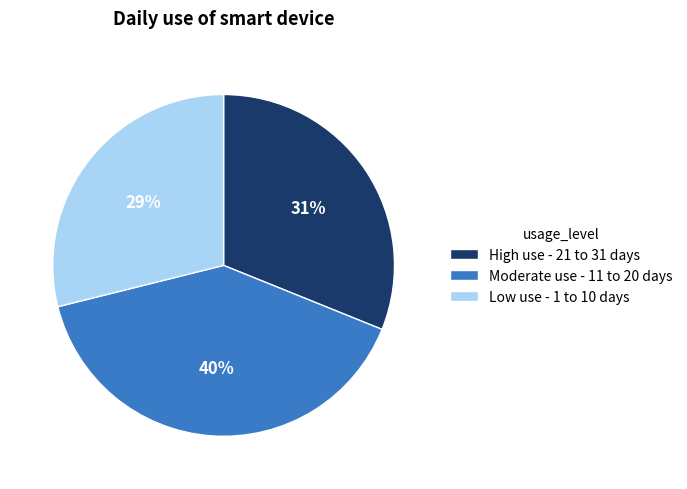

How many segments does this pie chart have?

3